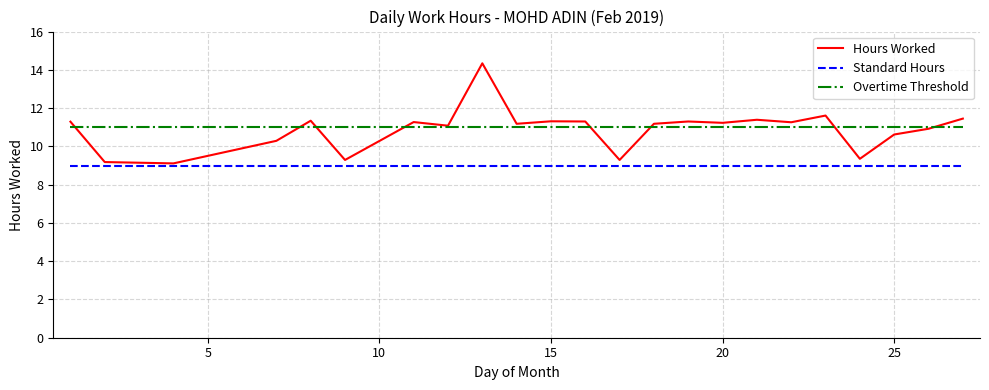

List the series in order of their peak value, highest first.

Hours Worked, Overtime Threshold, Standard Hours